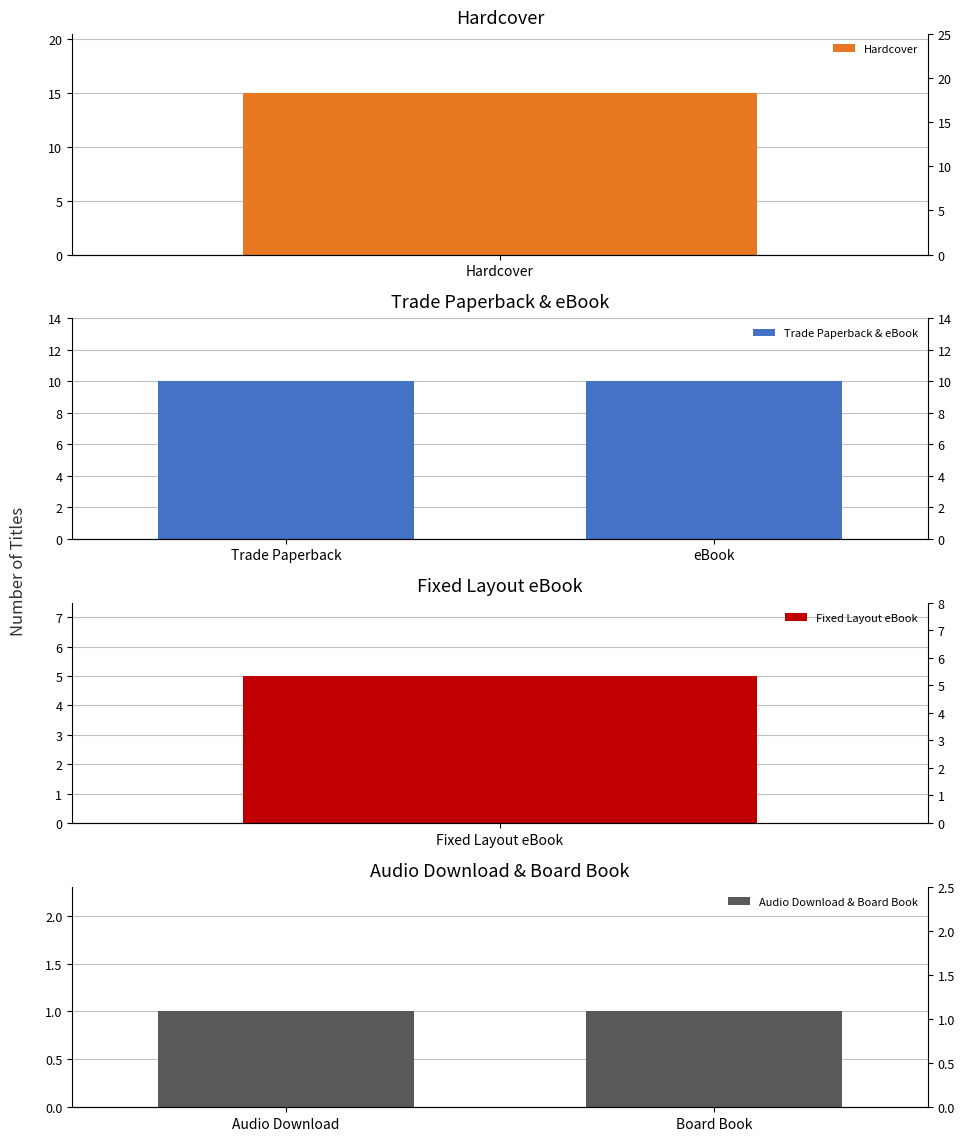

What is the smallest value displayed?

1